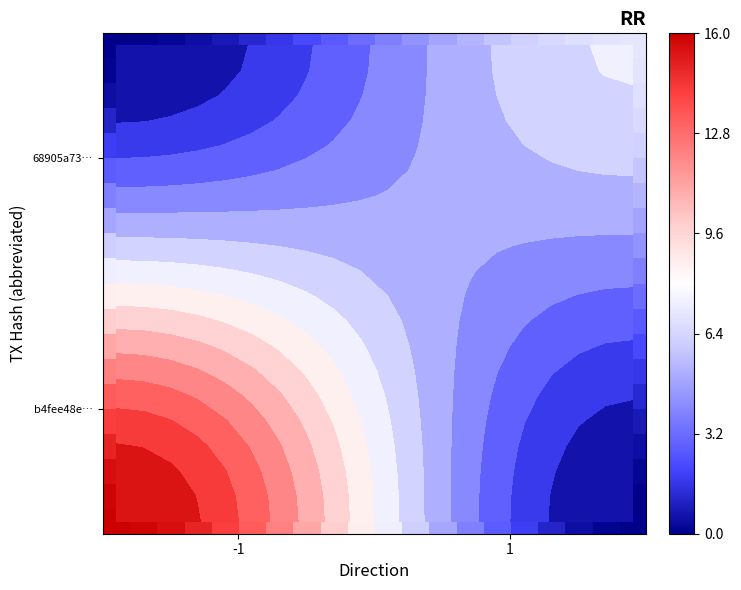

At how many categories does at least one series exceed 6?

17